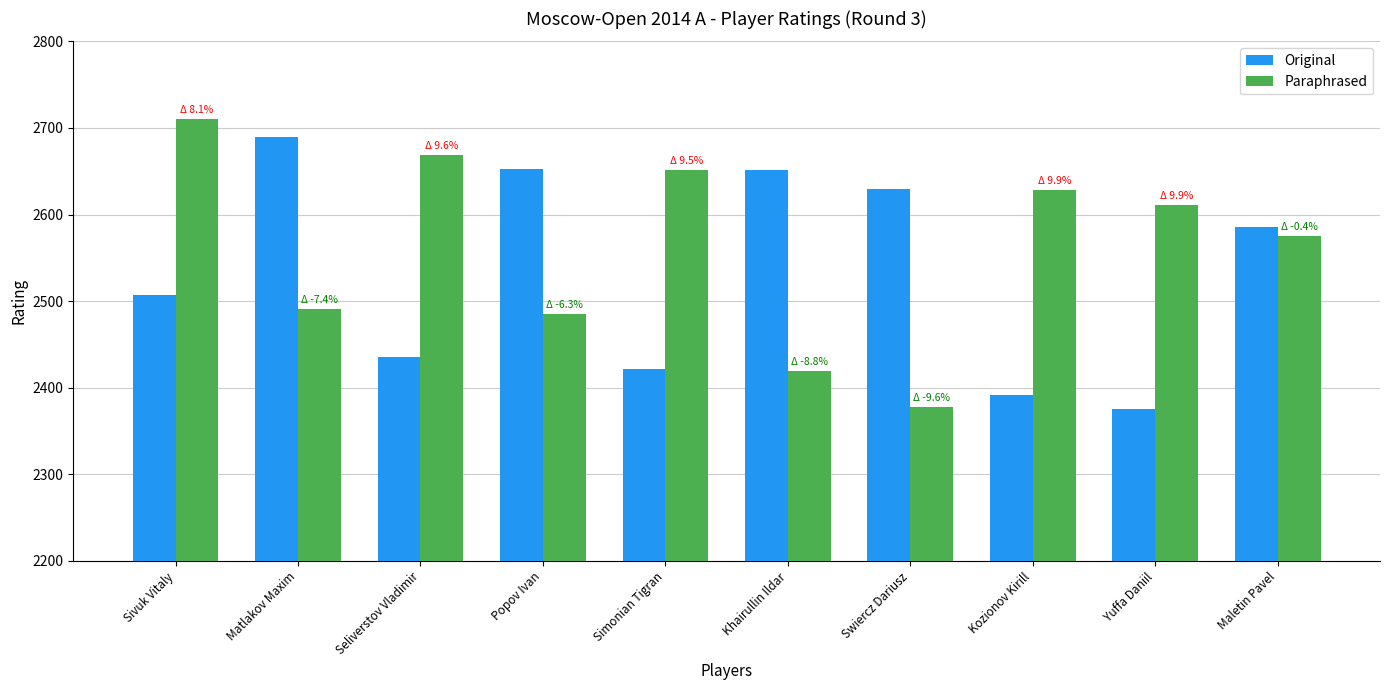

How many bars are there in total?

20